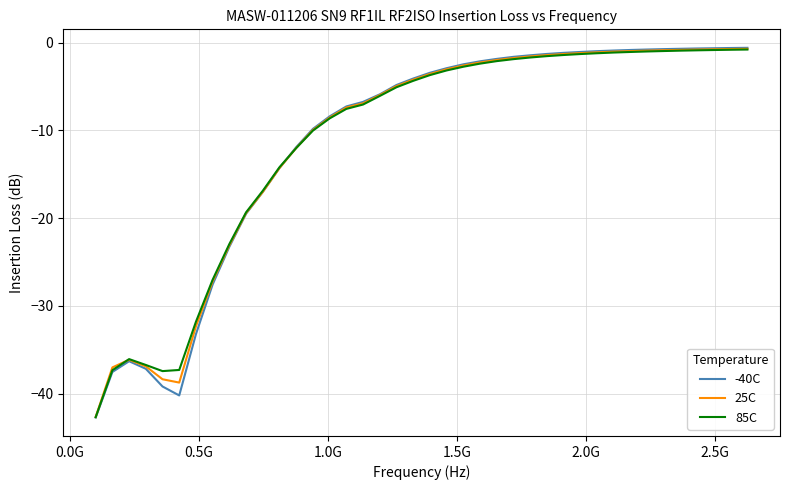

Which series has the largest range (max minus min)?

-40C